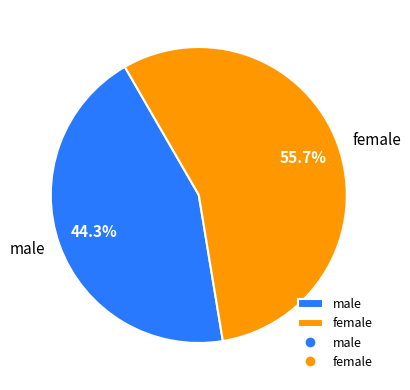

To the nearest percent, what is the average slice percentage?

50%